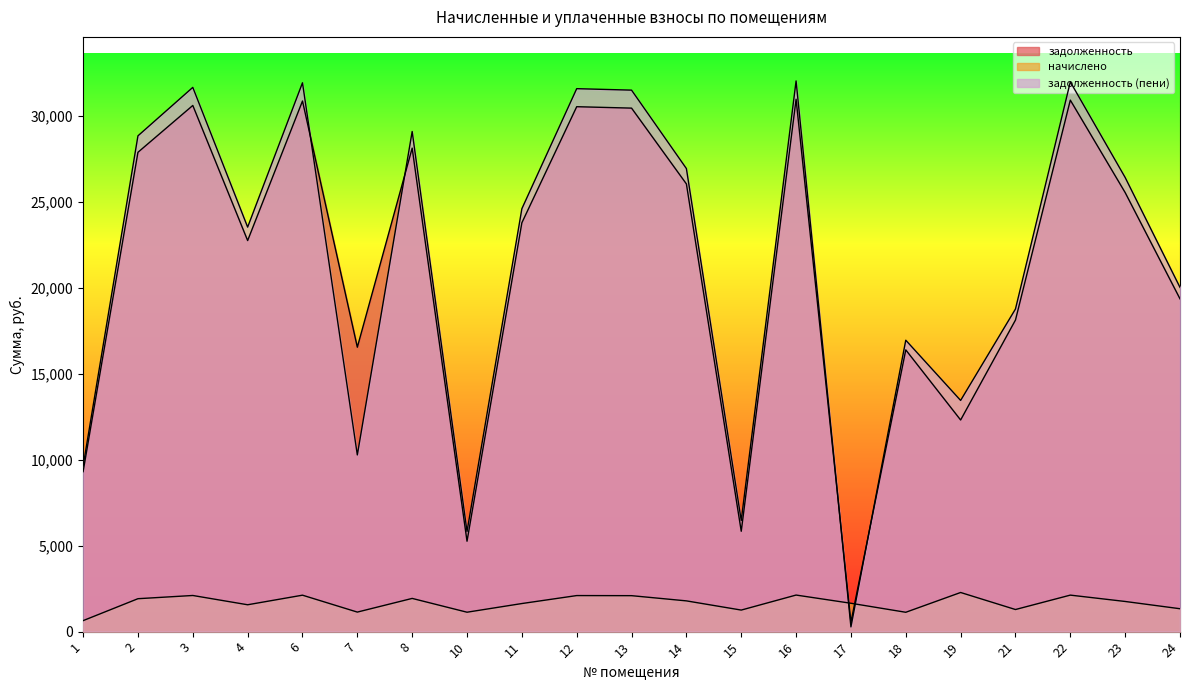

At which label does задолженность reach its peak?

16